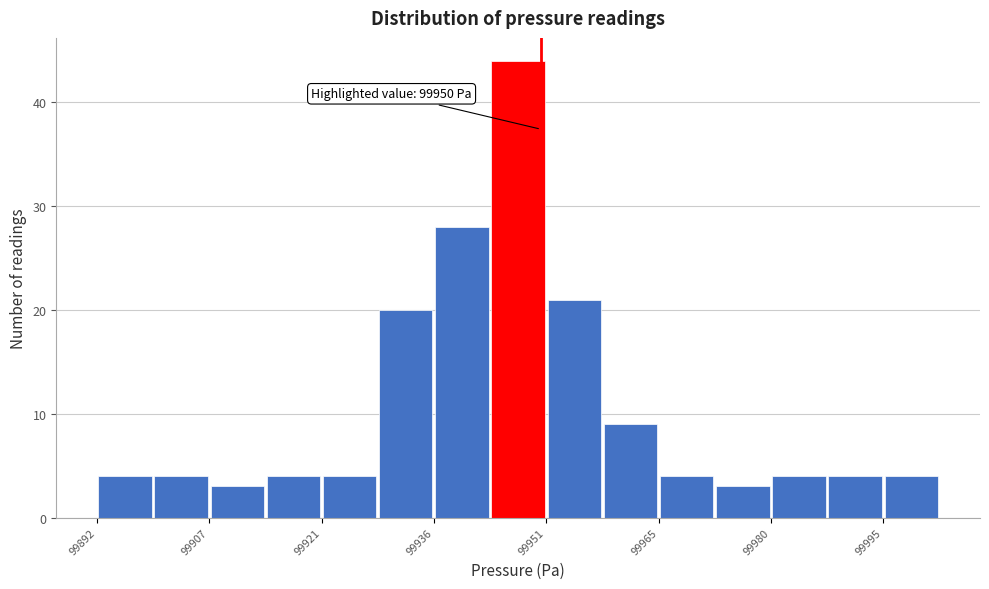

Around what value on the x-axis is the tallest bar? Give the approximate position of its centre, as read against the axis.

99948